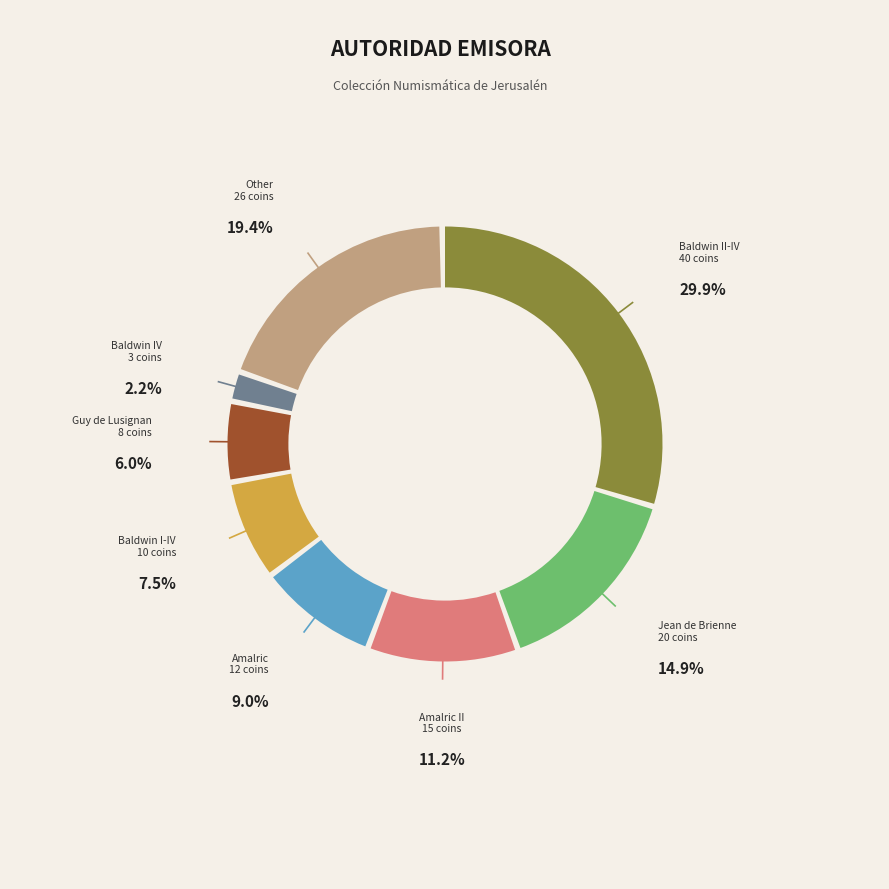

To the nearest percent, what percentage of the pie is Jean de Brienne?

15%